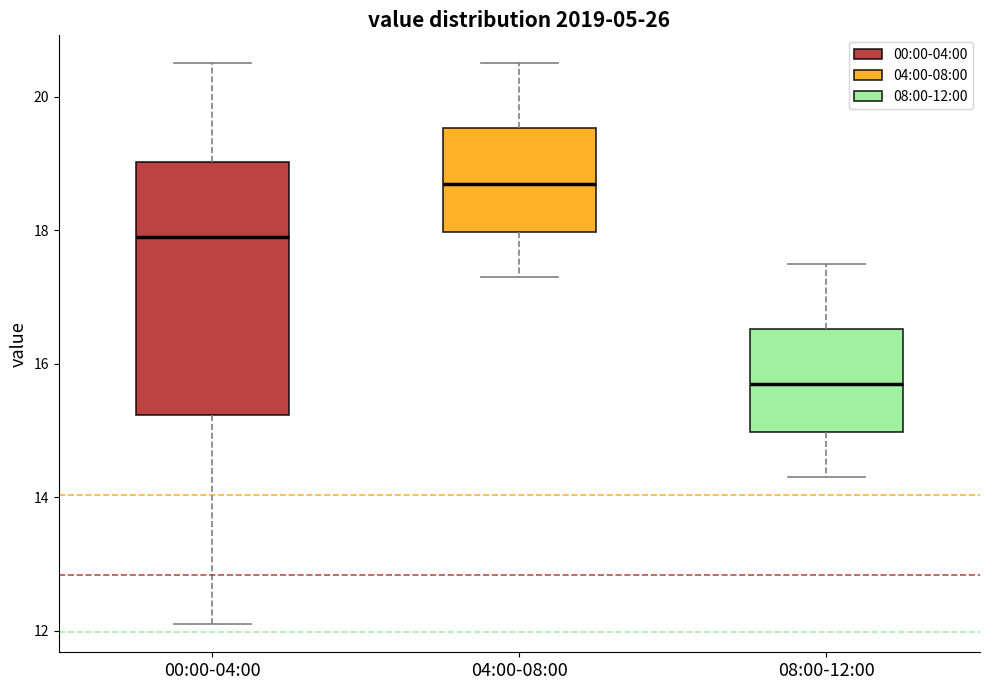

Comparing the boxes themselves (not the whiskers), which one is the tallest?

00:00-04:00